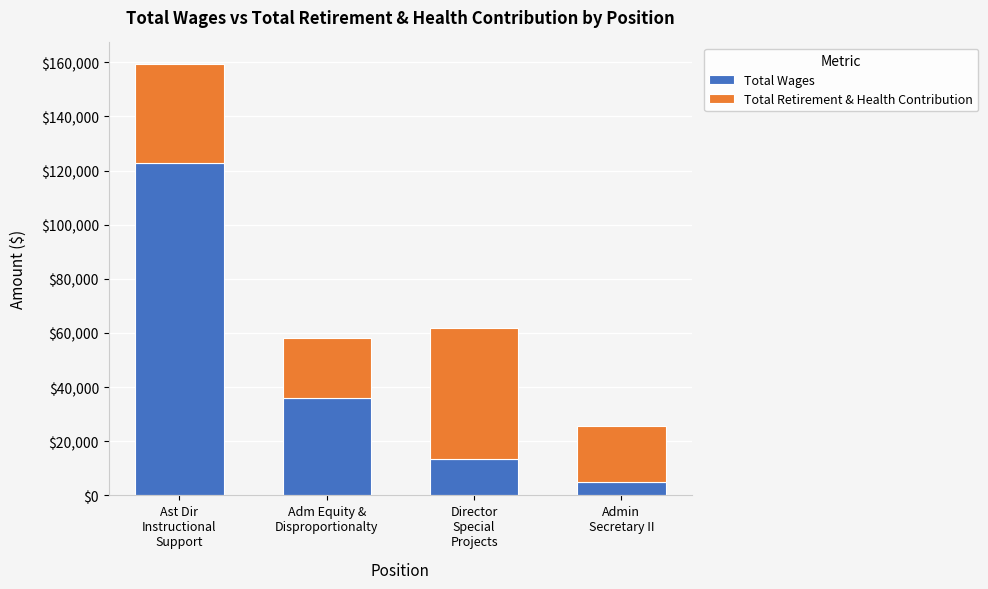

How many data points in Total Wages are less than 36094?

2